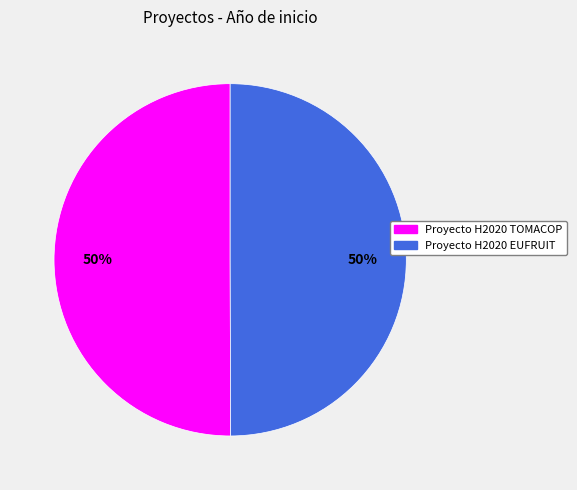

To the nearest percent, what is the average slice percentage?

50%